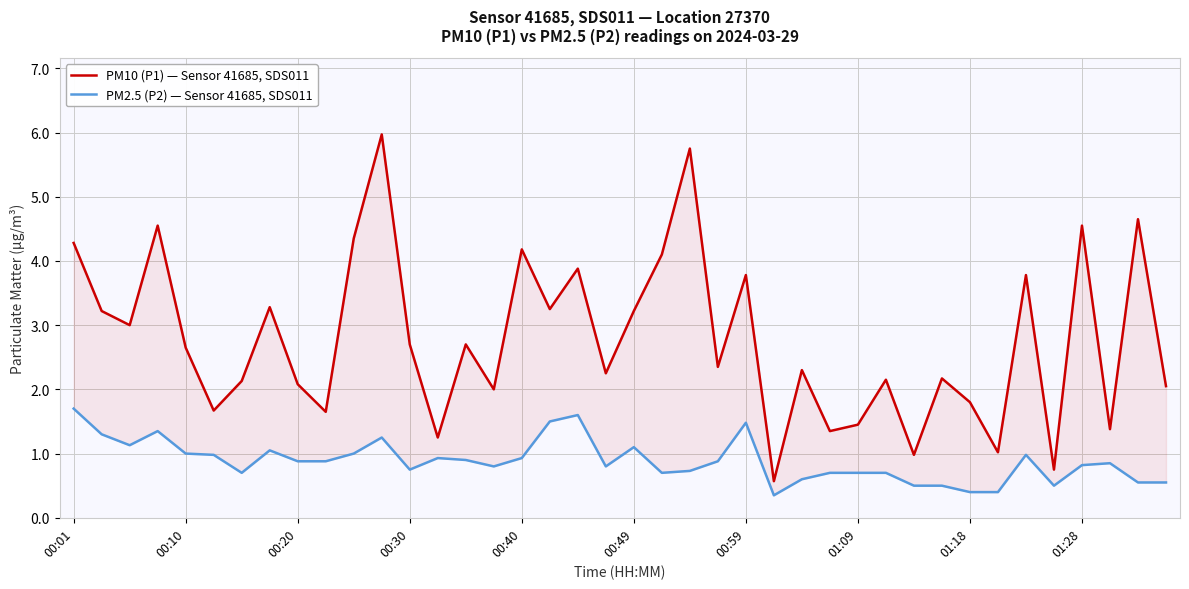

True or false: PM10 (P1) — Sensor 41685, SDS011 and PM2.5 (P2) — Sensor 41685, SDS011 cross at least once.

False